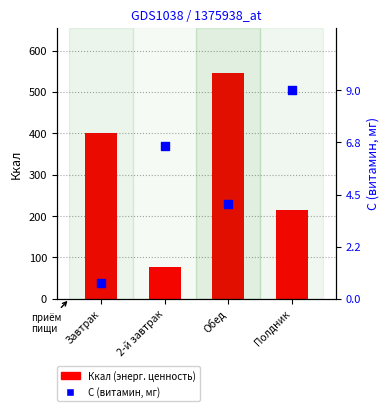

What is the total value across all series at Полдник?

223.0